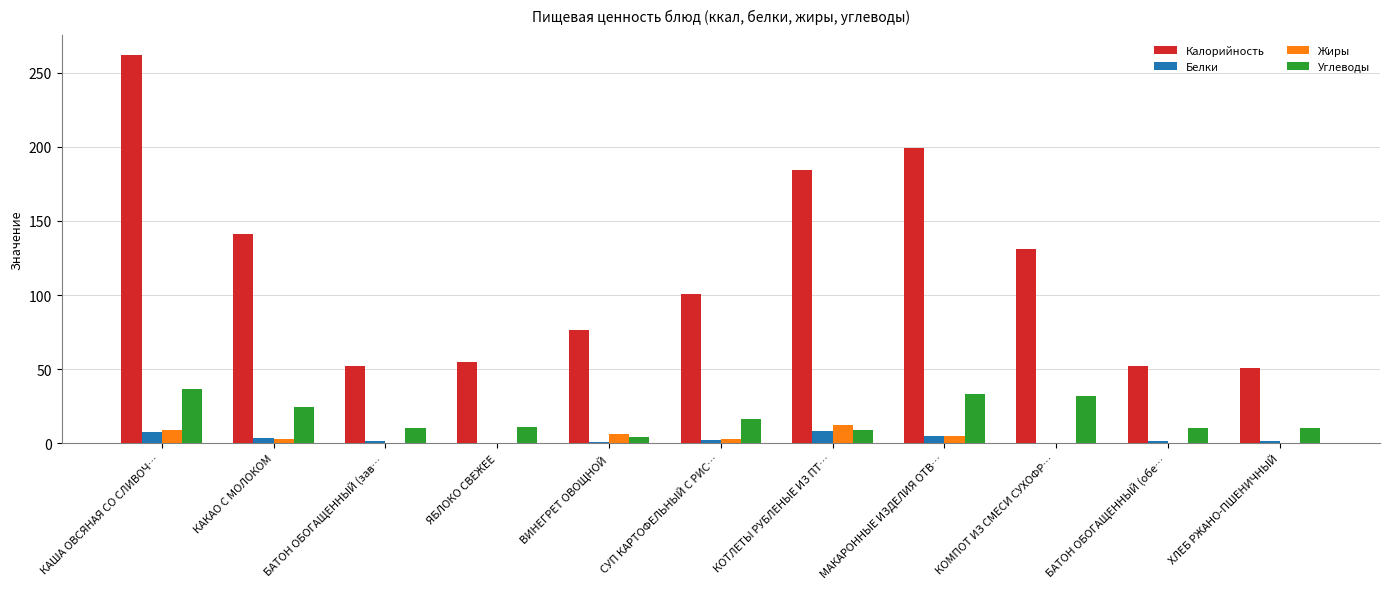

The value of Калорийность at ЯБЛОКО СВЕЖЕЕ is 54.7. True or false?

True